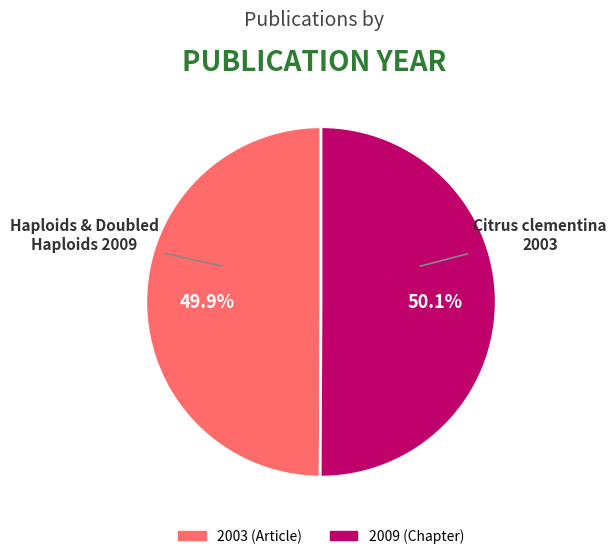

How many segments does this pie chart have?

2